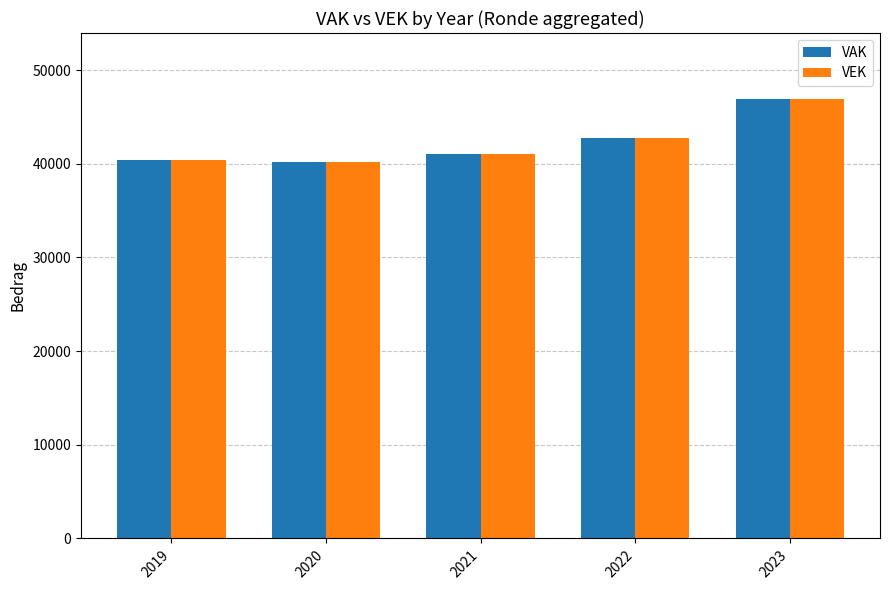

What is the value of the VEK bar at the 1st from the left?

40396